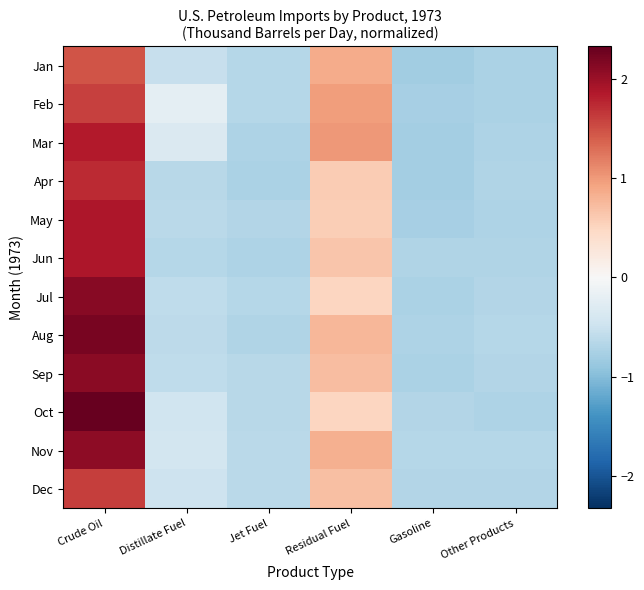

At how many categories does at least one series exceed 1?

2